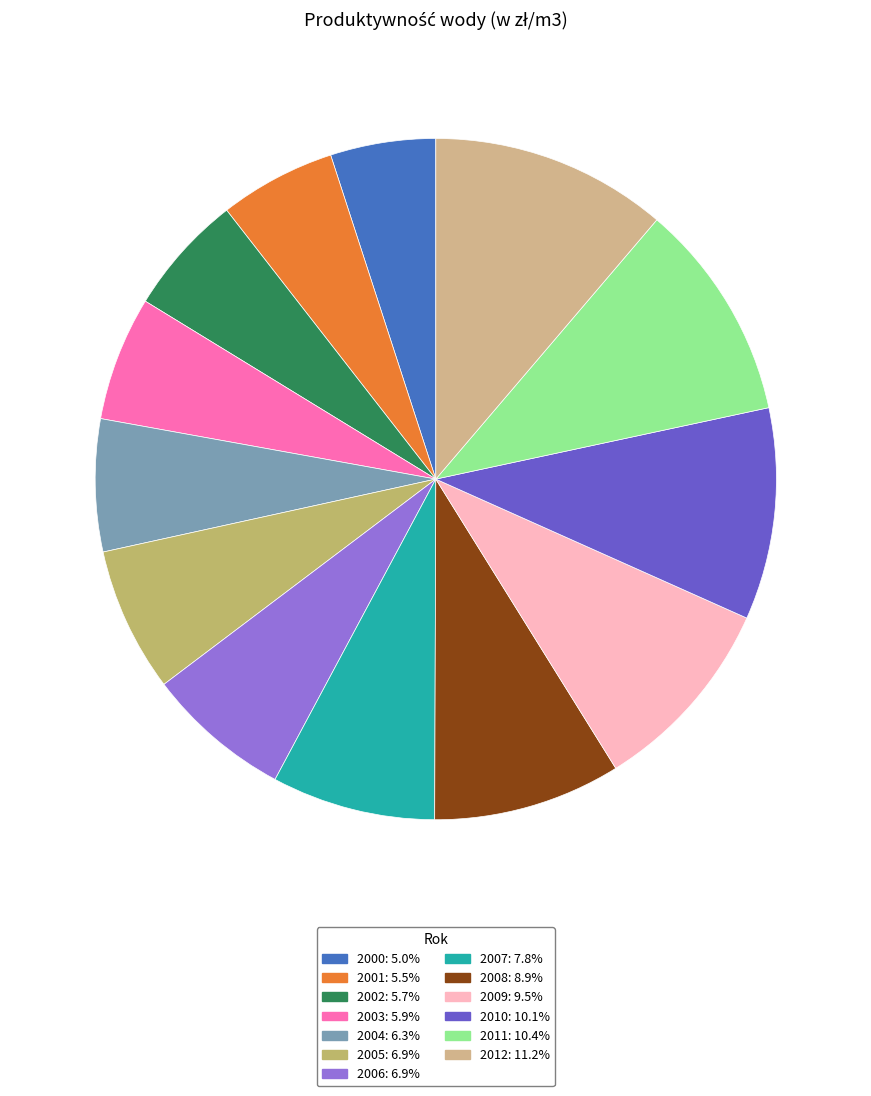

Which slice is the largest?

2012